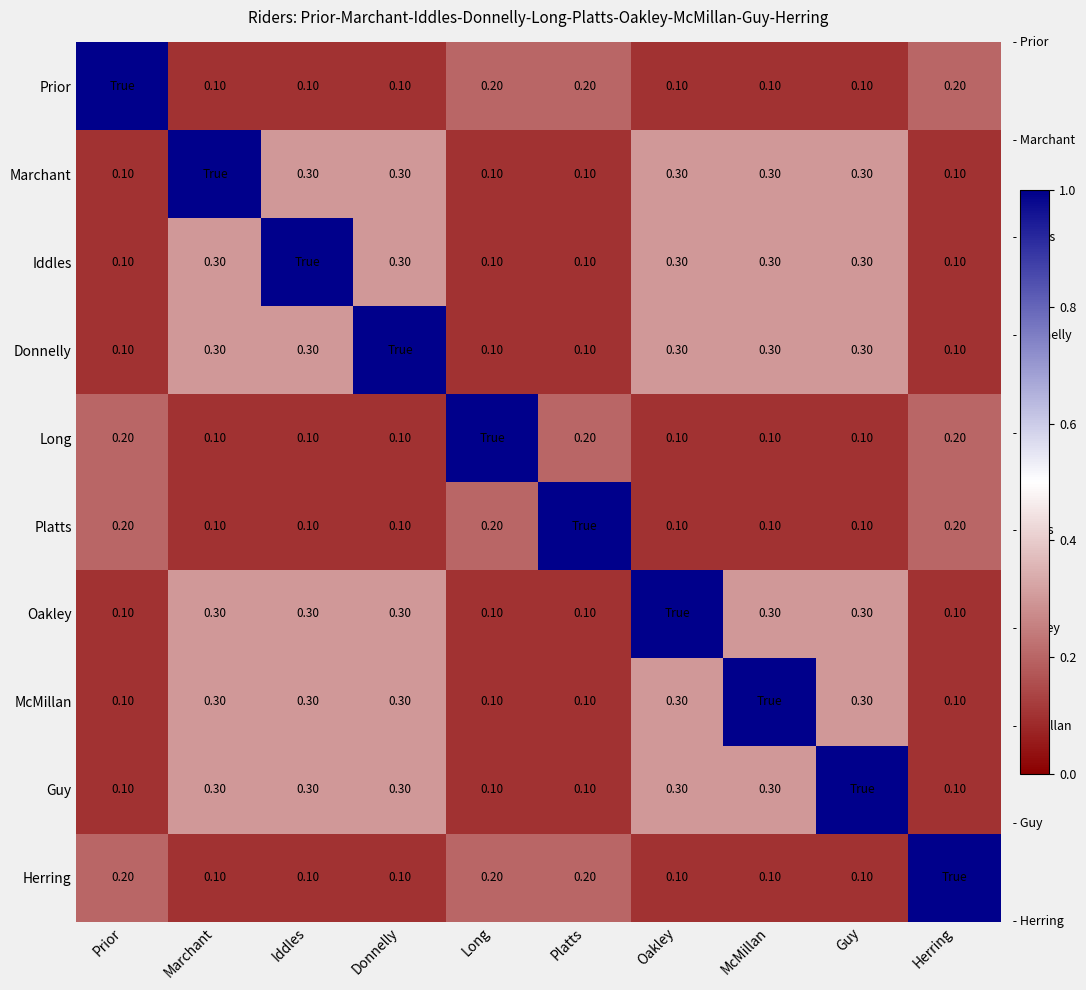

What is the sum of the Platts values at Long and Oakley?

0.3